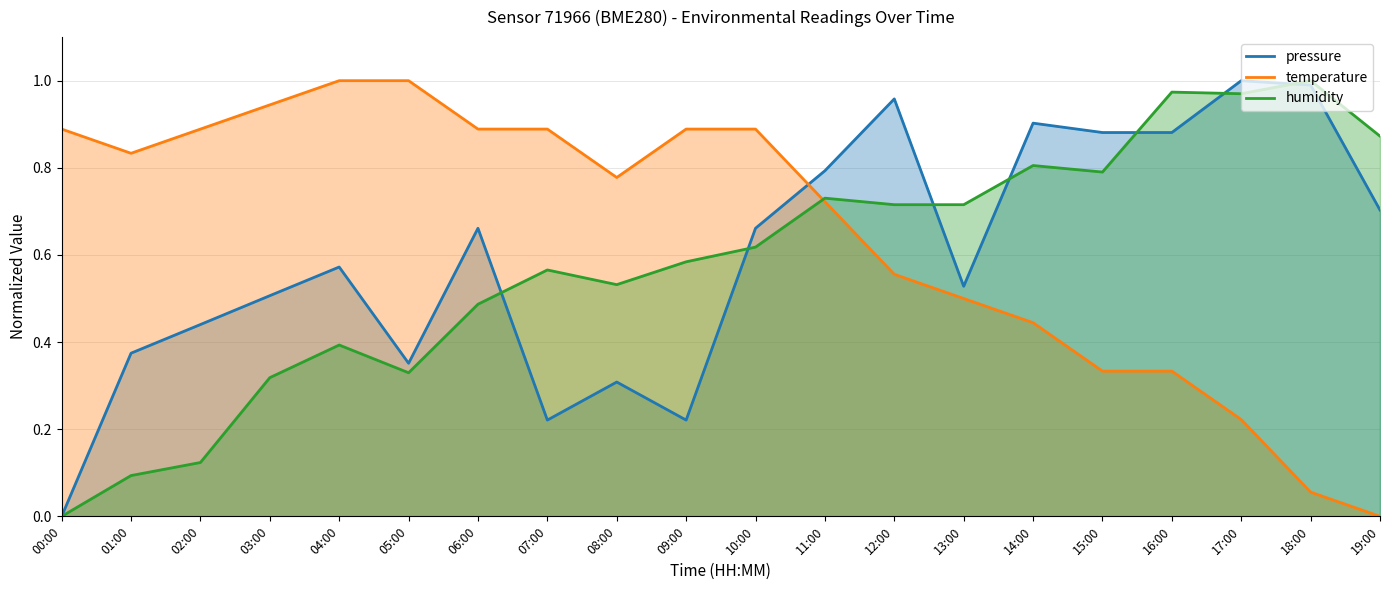

Is it true that pressure equals 0.7 at 10:00?

True